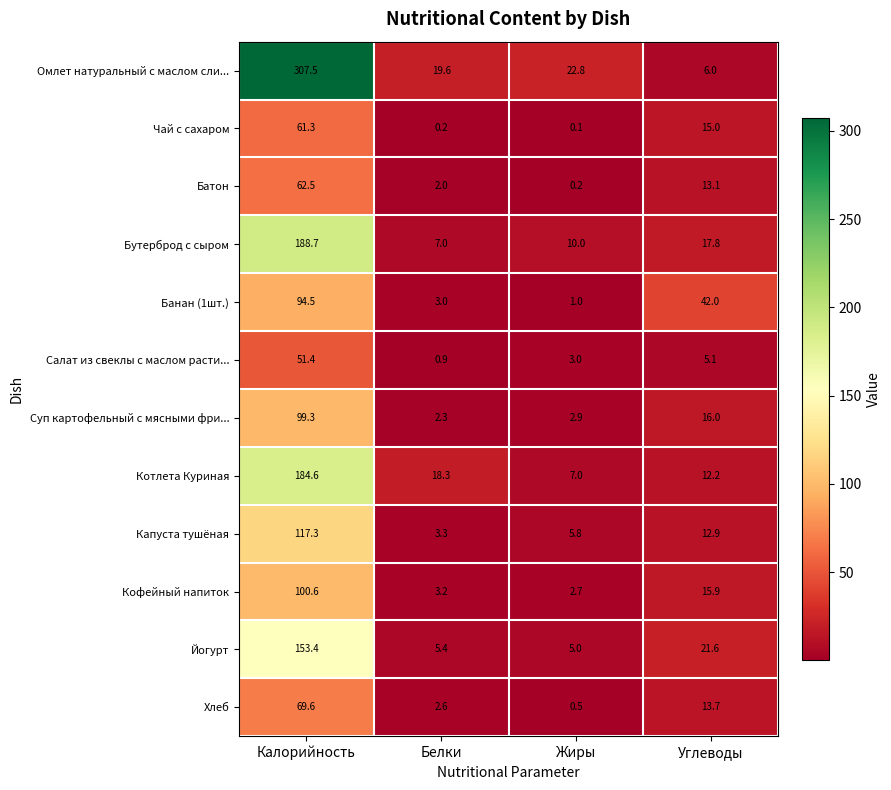

Is the value of Омлет натуральный с маслом сли... at Белки greater than the value of Хлеб at Жиры?

Yes